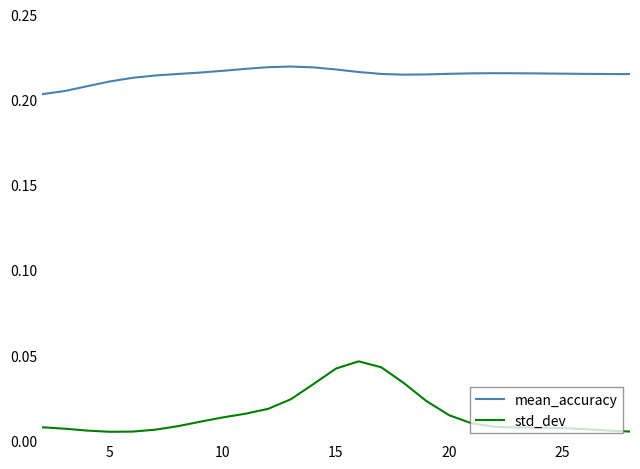

True or false: mean_accuracy and std_dev intersect in this chart.

False